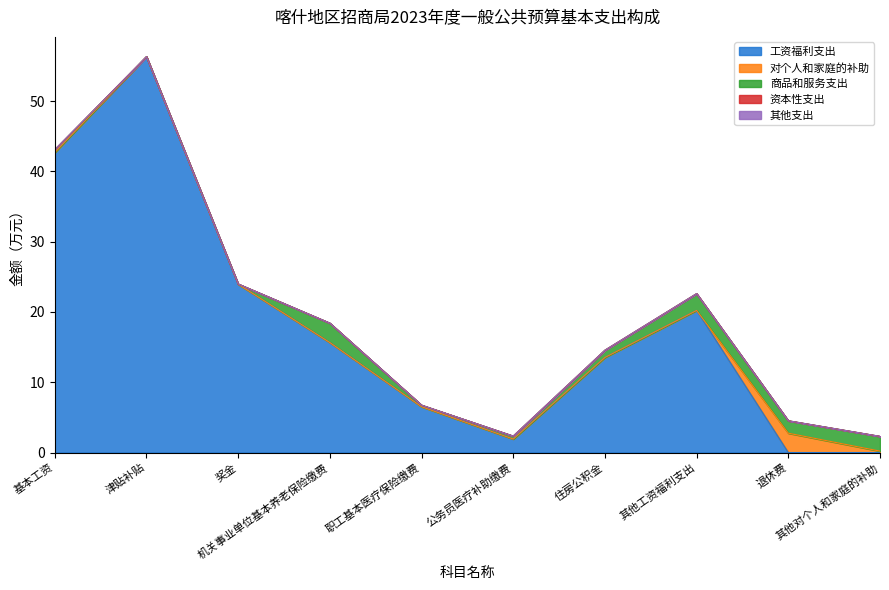

Is the value of 工资福利支出 at 职工基本医疗保险缴费 greater than the value of 对个人和家庭的补助 at 基本工资?

Yes